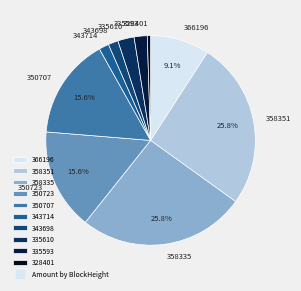

How many segments does this pie chart have?

10